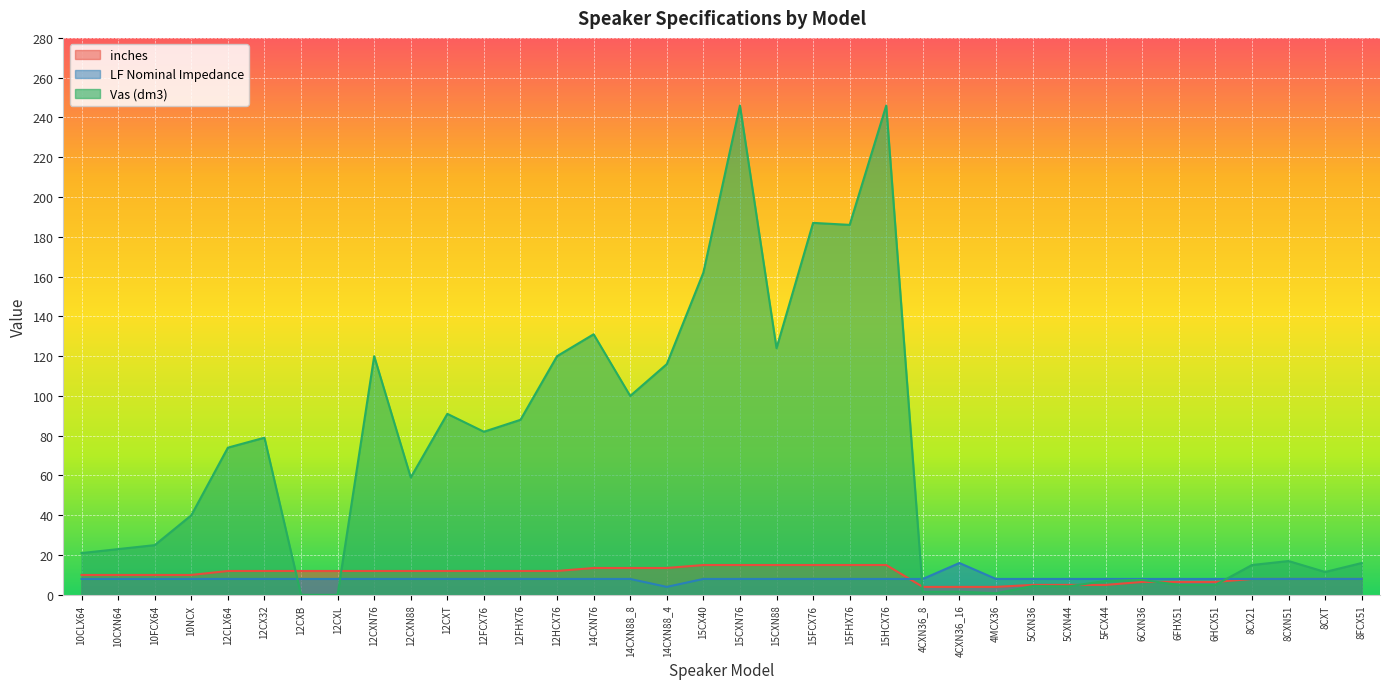

Does the chart display data point markers on the line(s)?

No